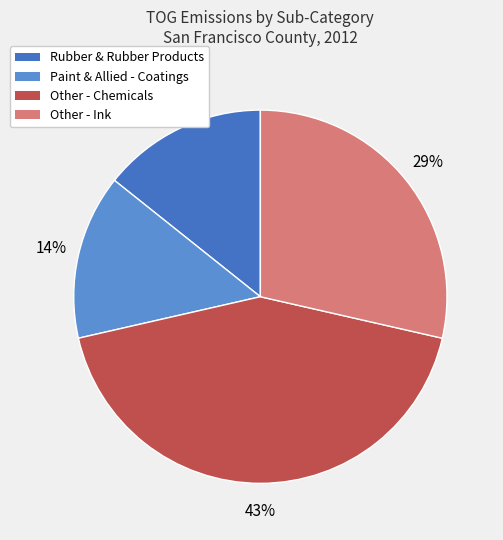

Do Other - Ink and Other - Chemicals together represent more than half of the pie?

Yes